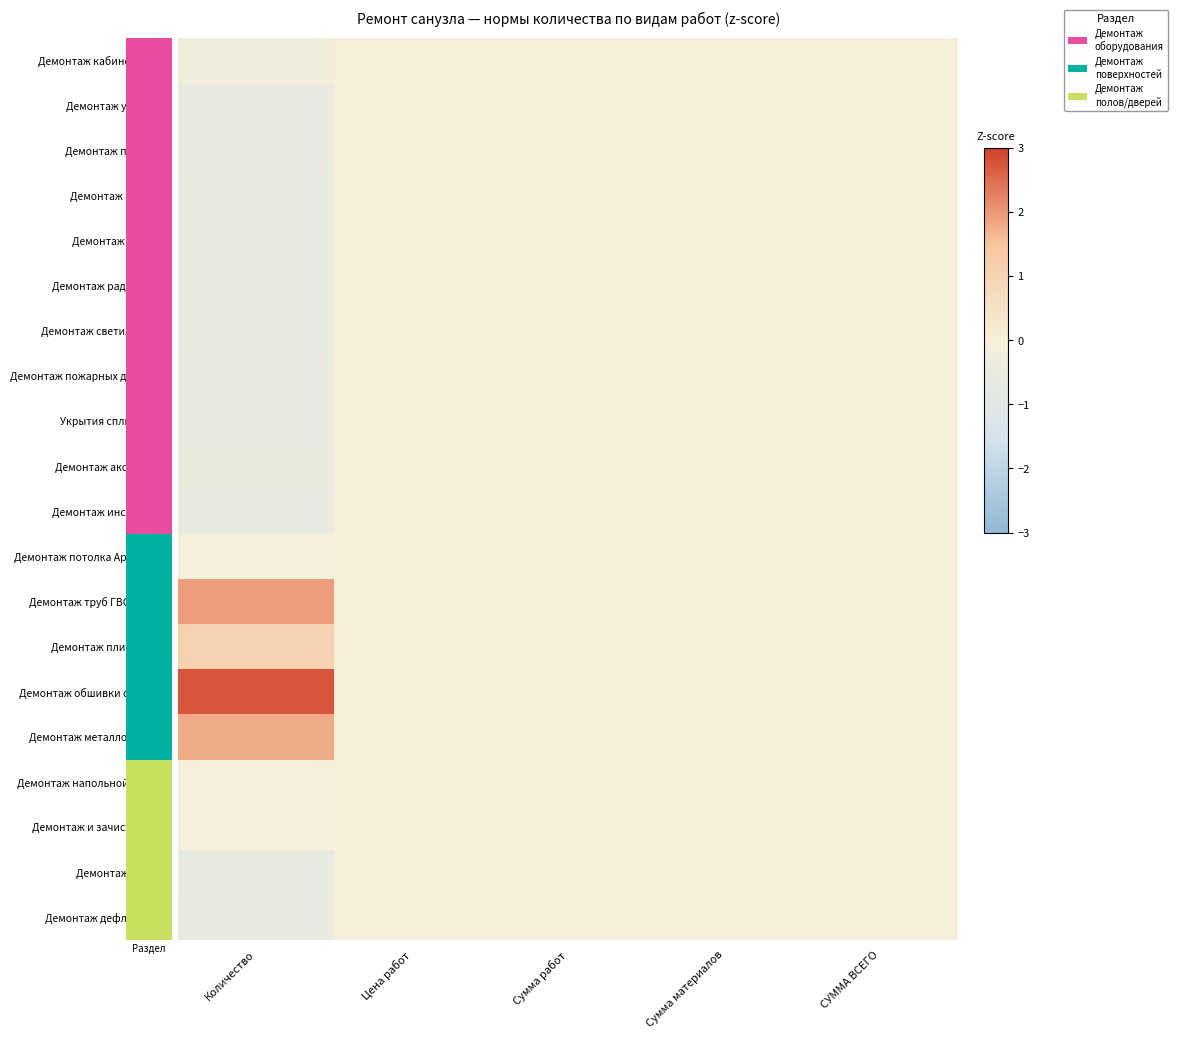

Which series changed the most between Количество and Сумма работ?

Демонтаж обшивки стен ГКЛ